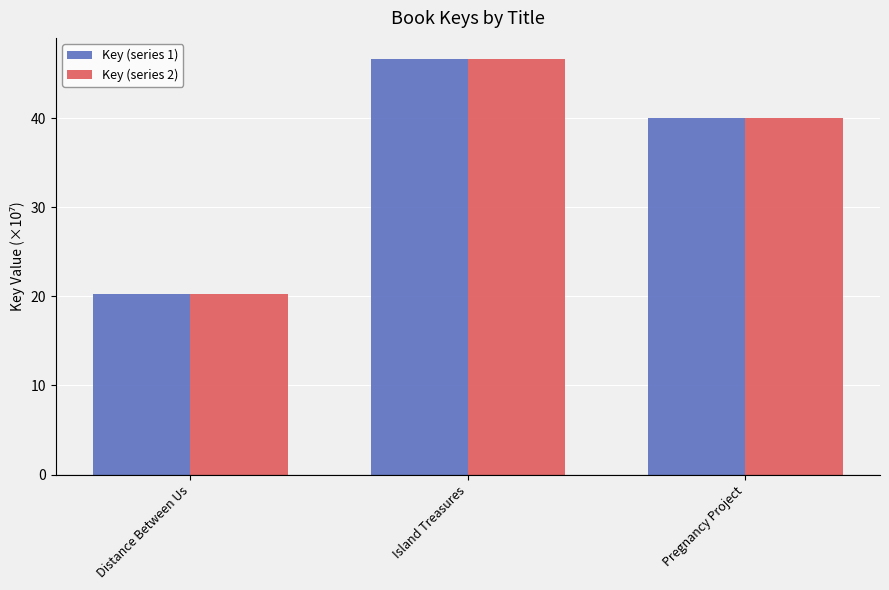

What is the sum of all Key (series 2) values?

107.0